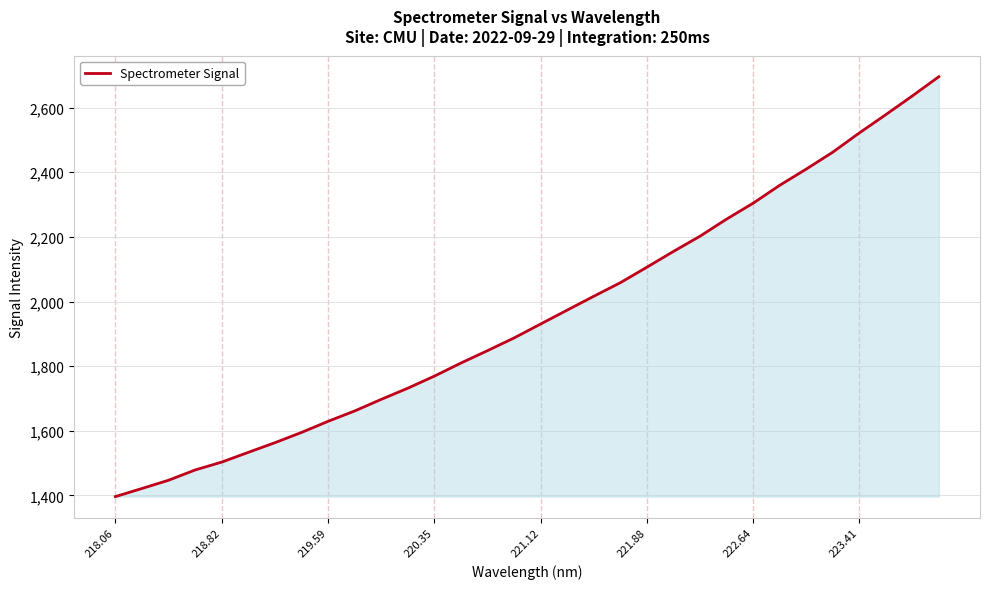

How many categories are shown in the chart?

32